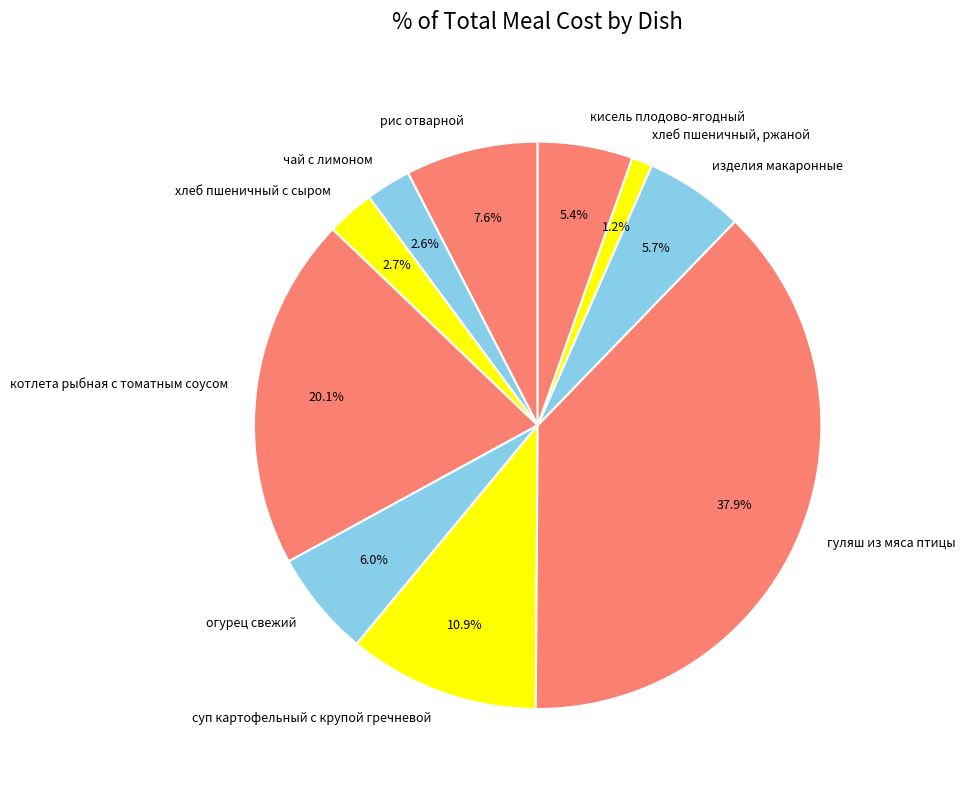

Between гуляш из мяса птицы and изделия макаронные, which is larger?

гуляш из мяса птицы